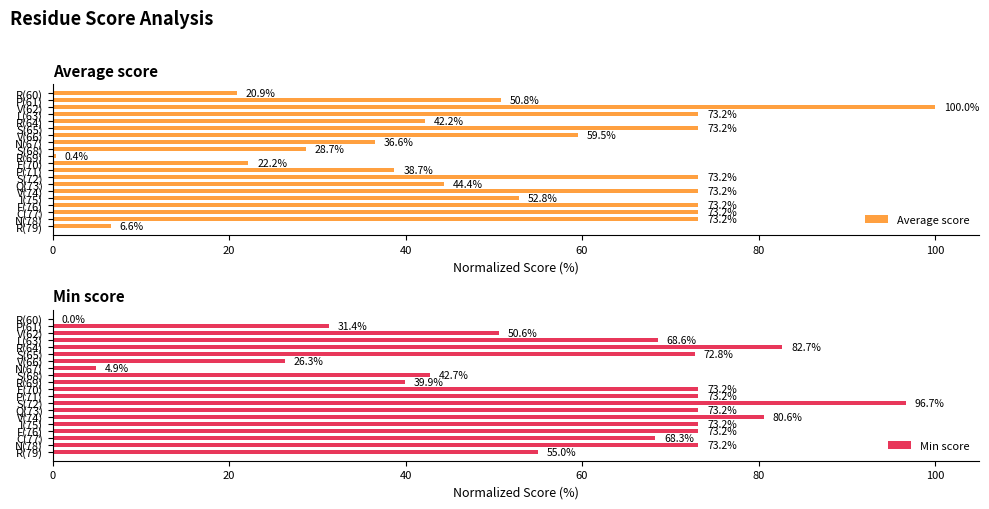

The value of Average score at N(67) is 36.6. True or false?

True